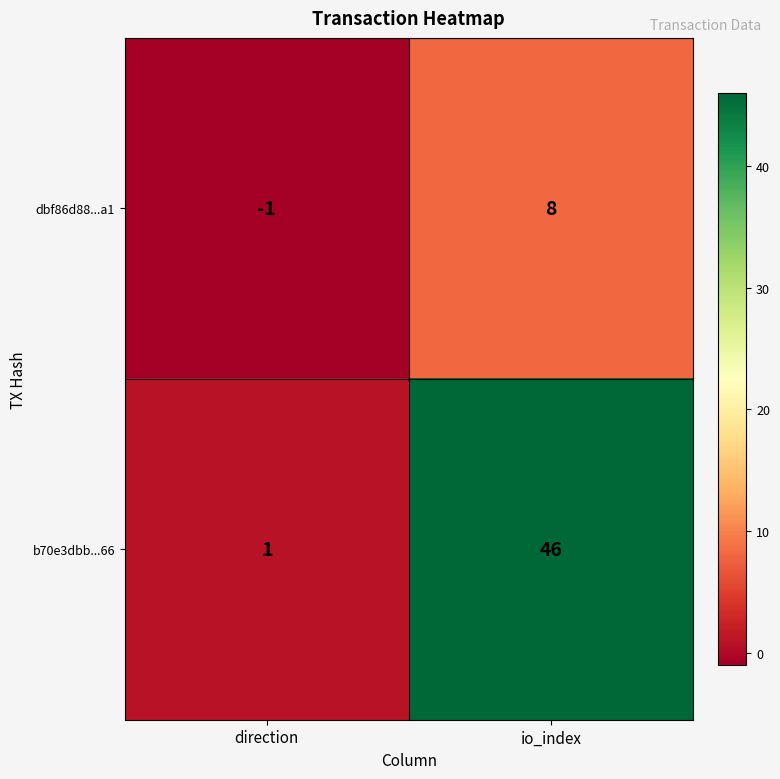

Which series has the largest range (max minus min)?

b70e3dbb...66